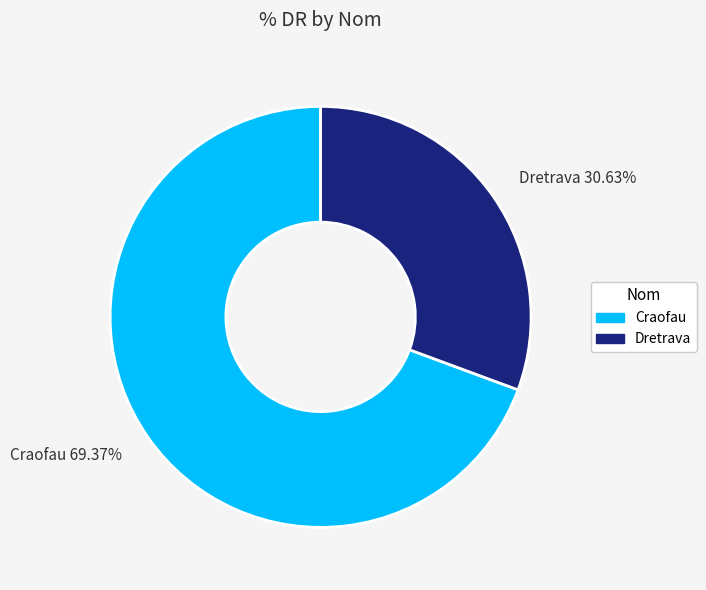

What is the smallest slice in the pie chart?

Dretrava